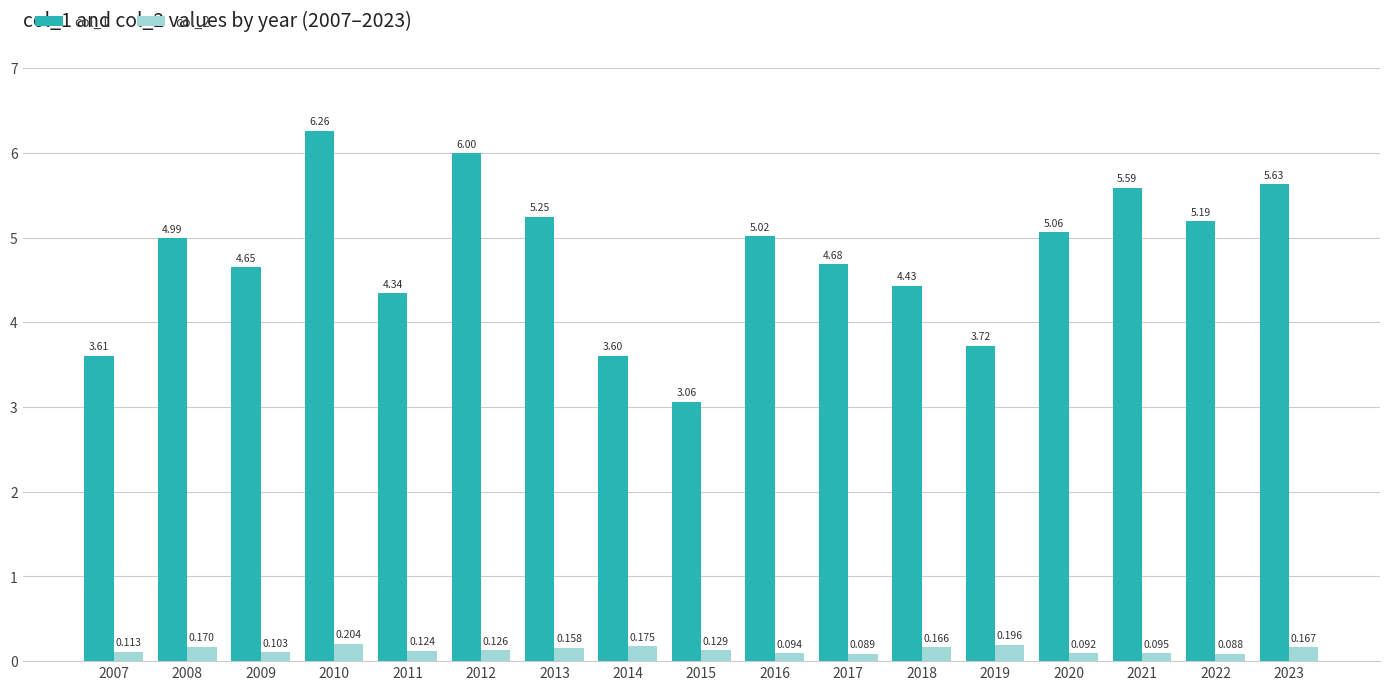

What are all the series names shown in the legend?

col_1, col_2